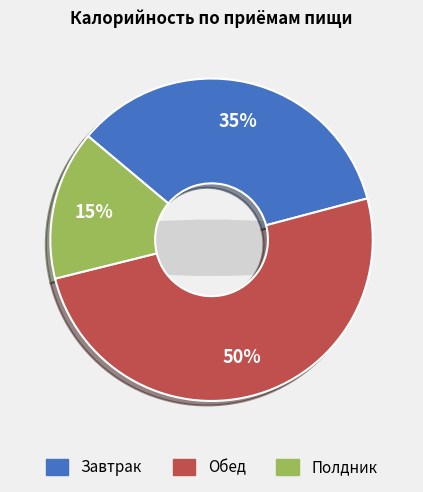

Which slice is the largest?

Обед